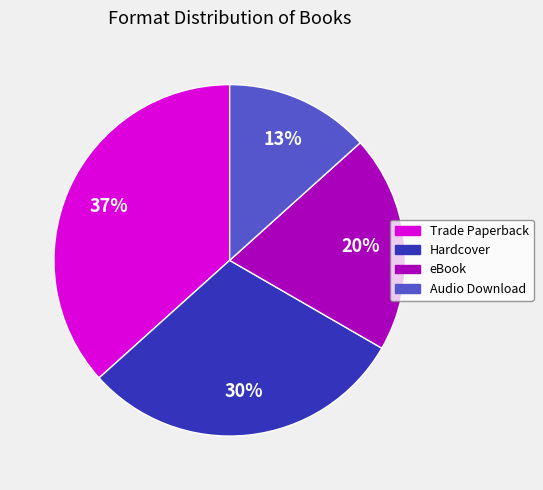

Is the sum of eBook and Audio Download greater than half?

No